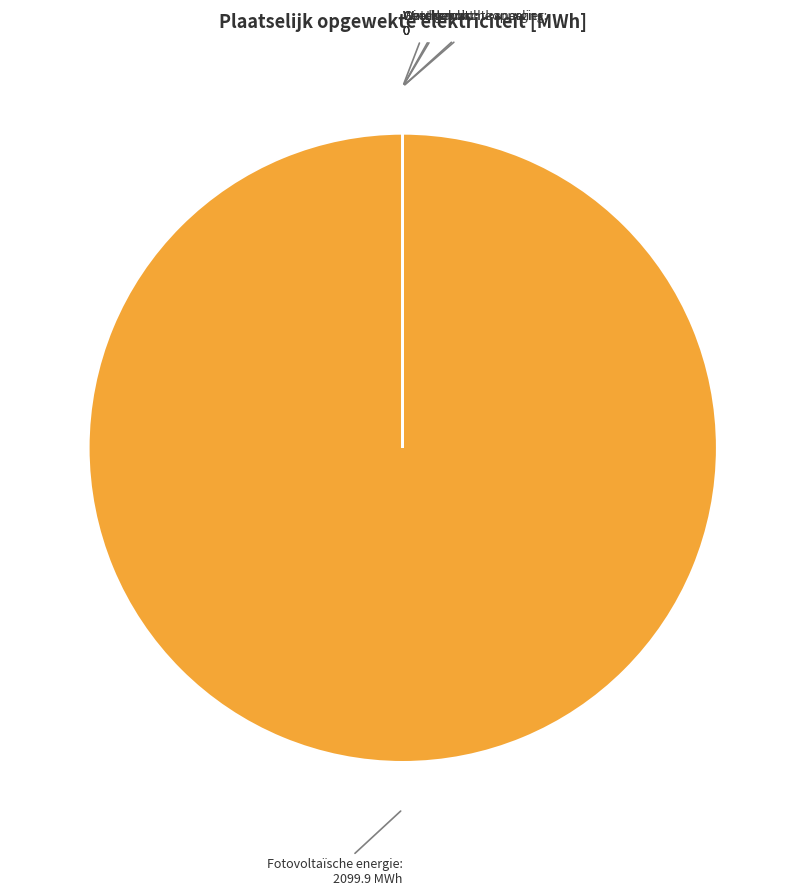

What is the largest slice in the pie chart?

Fotovoltaïsche energie